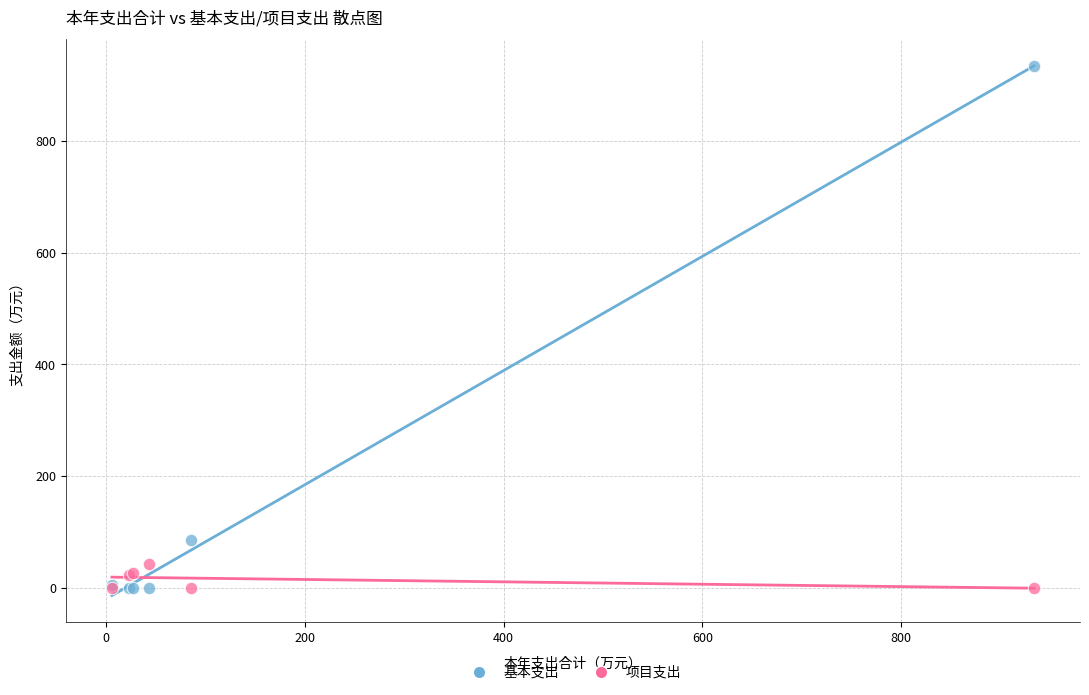

Which series has the widest spread of Y values?

基本支出